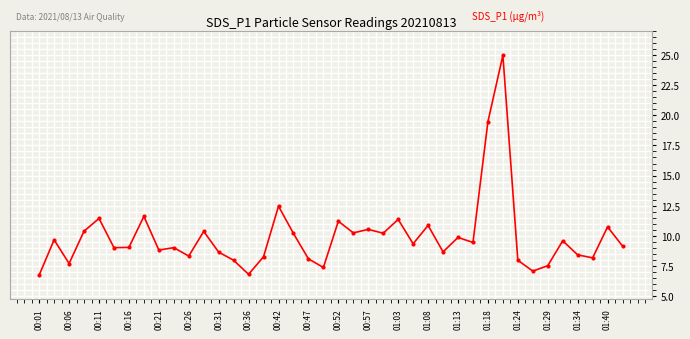

True or false: there are more than 2 points higher than both neighbors.

True